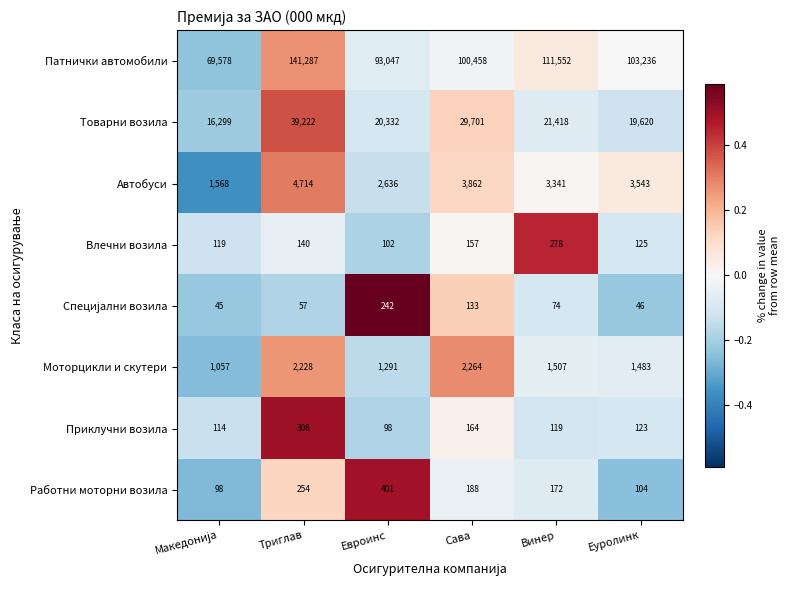

At which label does Работни моторни возила first exceed 188?

Триглав